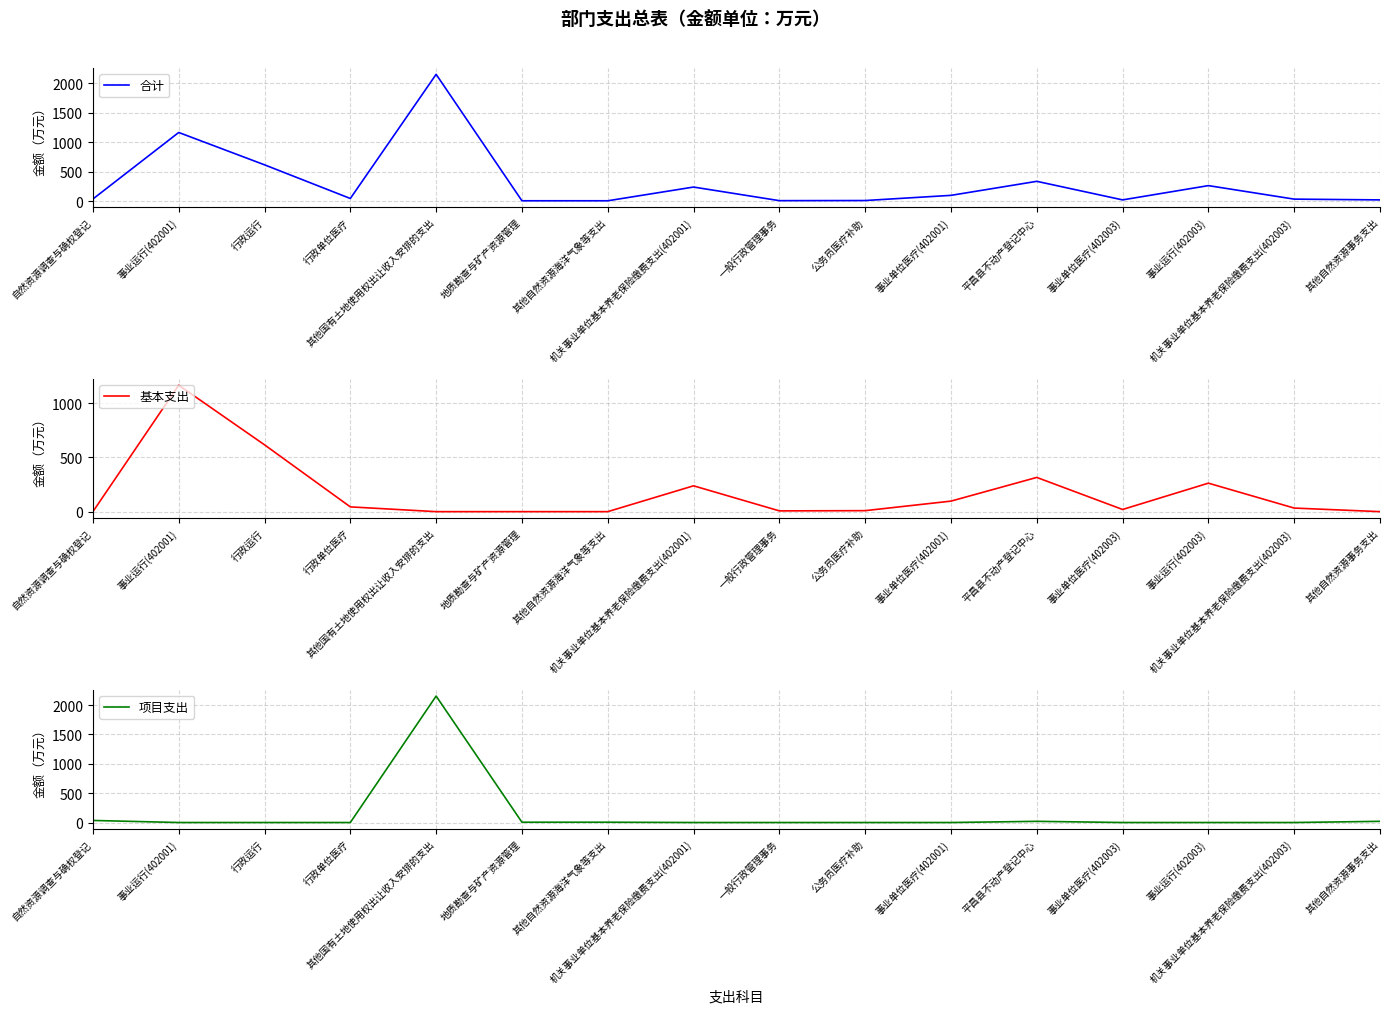

How many interior local peaks does the 项目支出 series have?

2